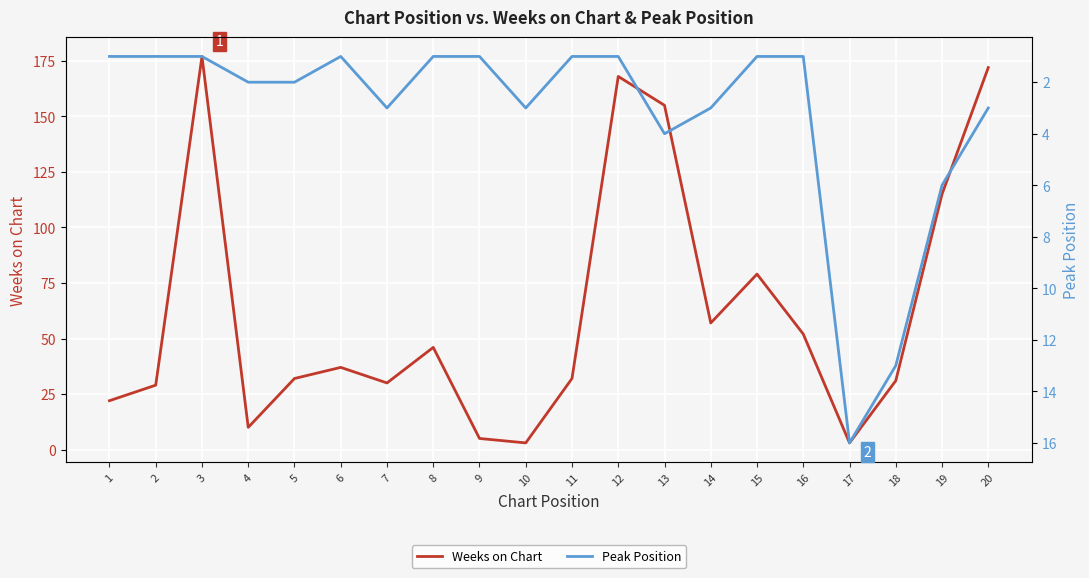

Does the chart display data point markers on the line(s)?

No